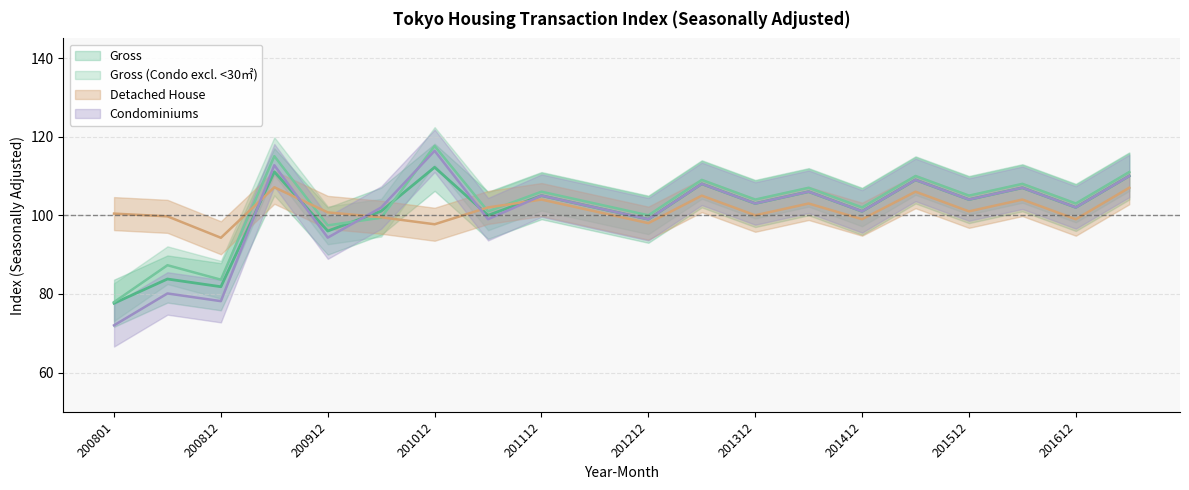

Where does the Detached series first go above 101?

200906